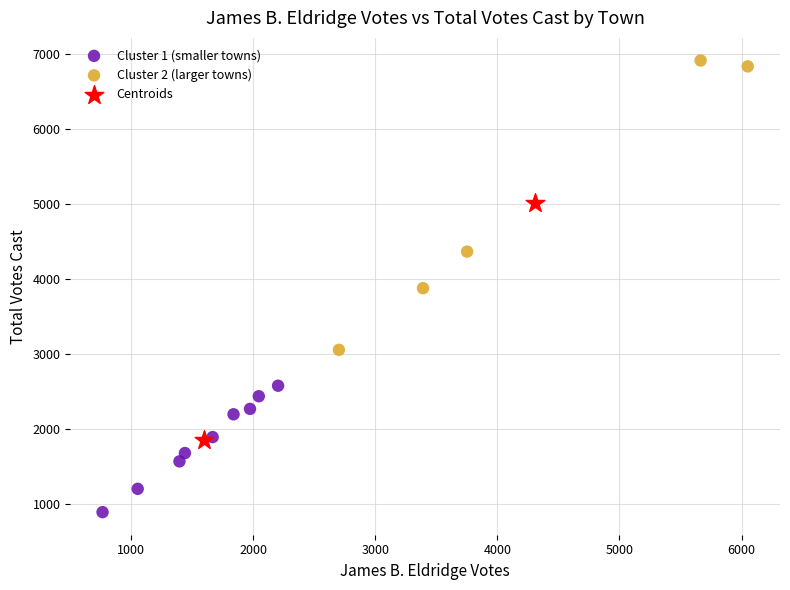

What are all the series names shown in the legend?

Cluster 1 (smaller towns), Cluster 2 (larger towns), Centroids